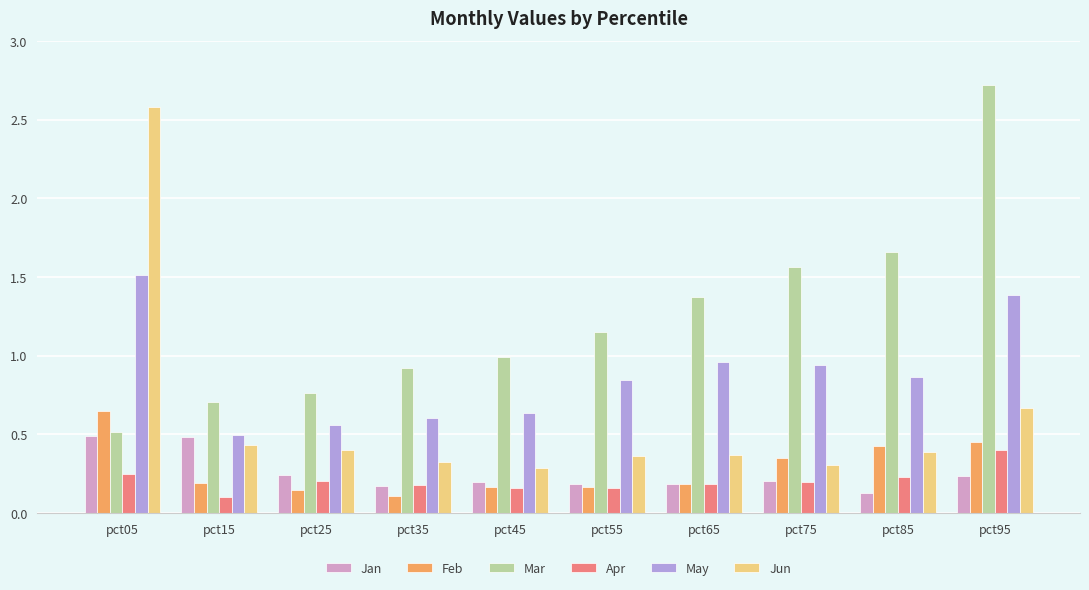

Is it true that Apr equals 0.4 at pct95?

True